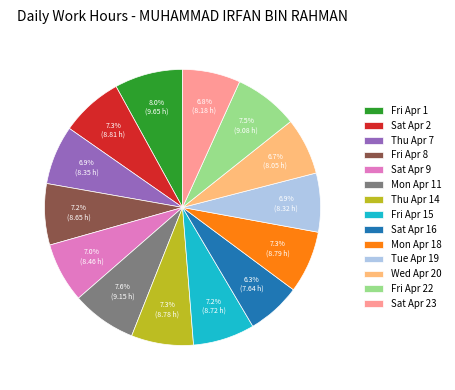

What is the ratio of the value at Wed Apr 20 to the value at Thu Apr 7?

1.0